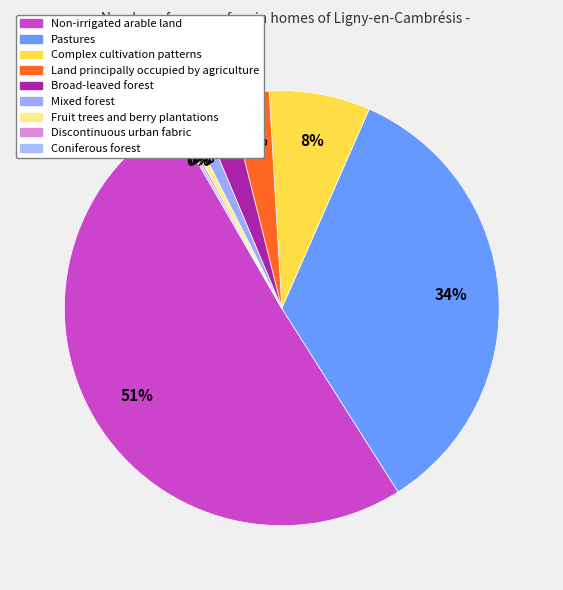

What is the majority slice?

Non-irrigated arable land